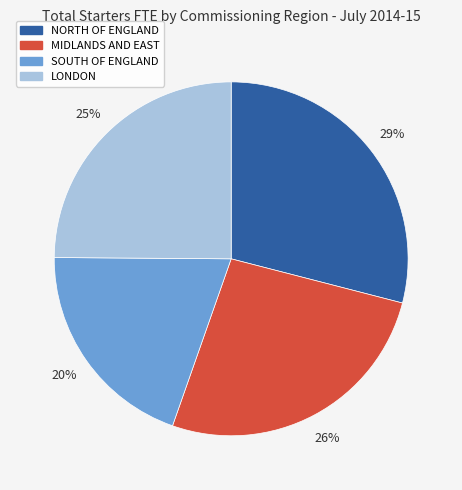

Which slice is the smallest?

SOUTH OF ENGLAND